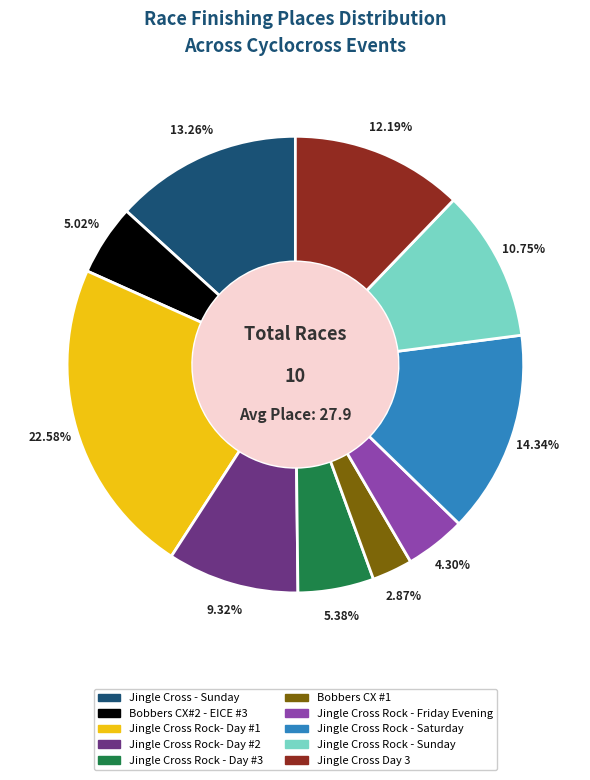

To the nearest percent, what percentage of the pie is Jingle Cross Rock - Sunday?

11%